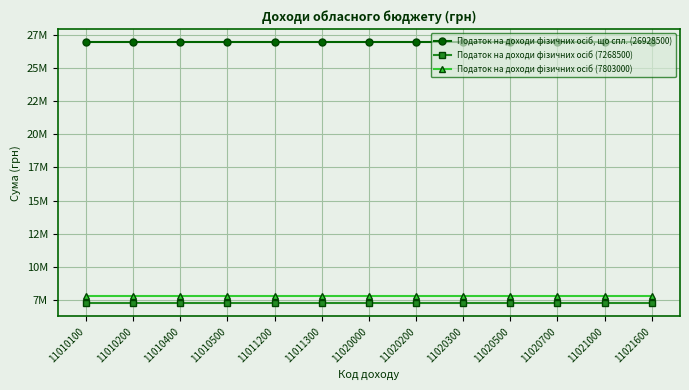

True or false: Податок на доходи фізичних осіб (7268500) and Податок на доходи фізичних осіб (7803000) cross at least once.

False